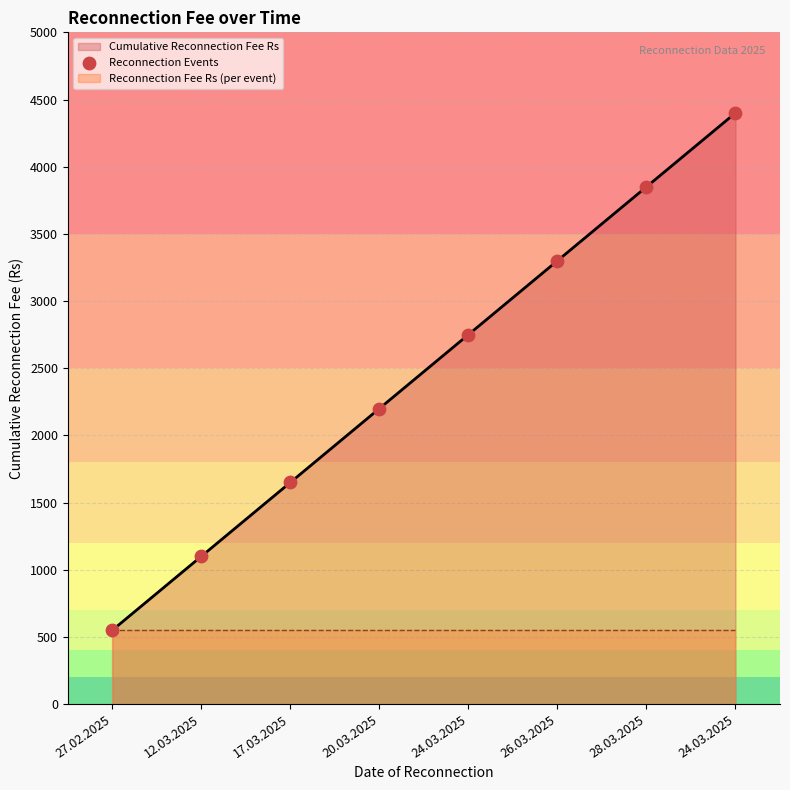

Which has a higher value, 12.03.2025 or 24.03.2025?

24.03.2025